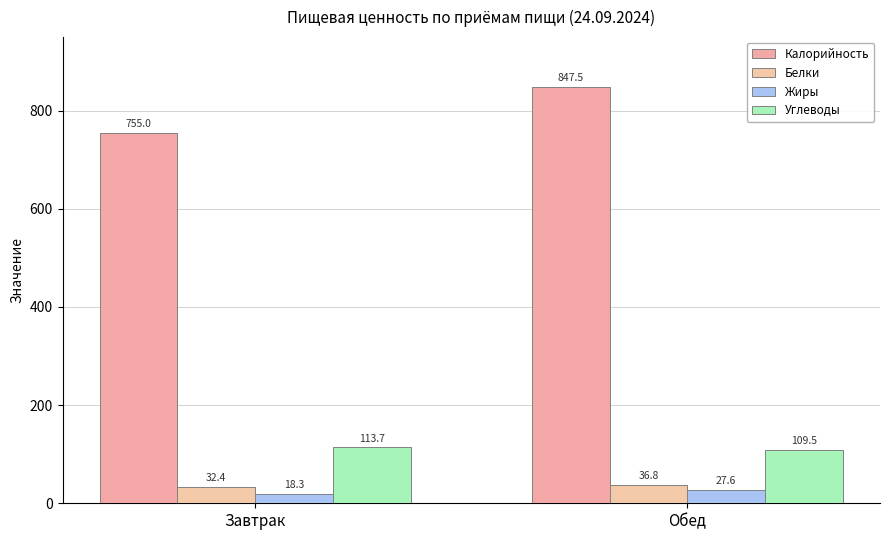

Read the Белки value at Завтрак.

32.4